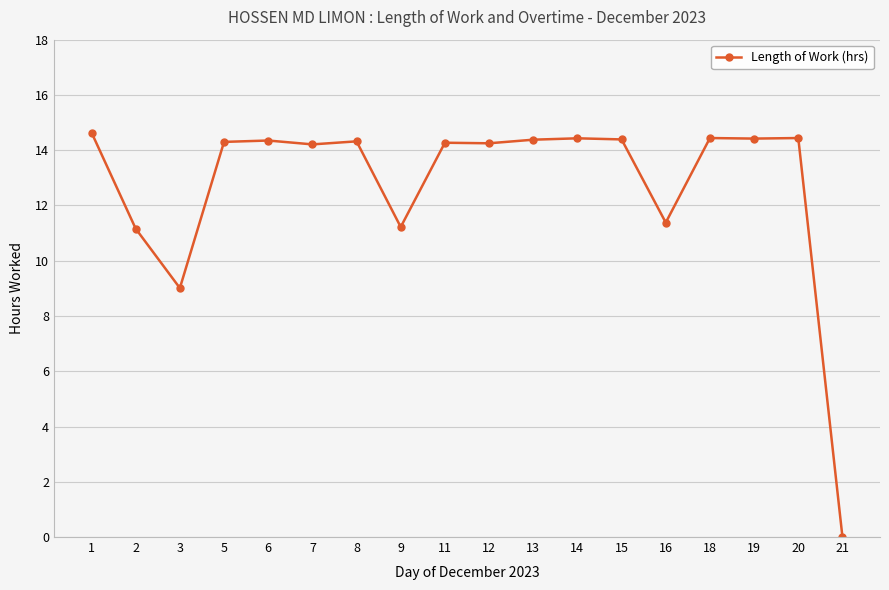

Where does the data first go above 14?

1